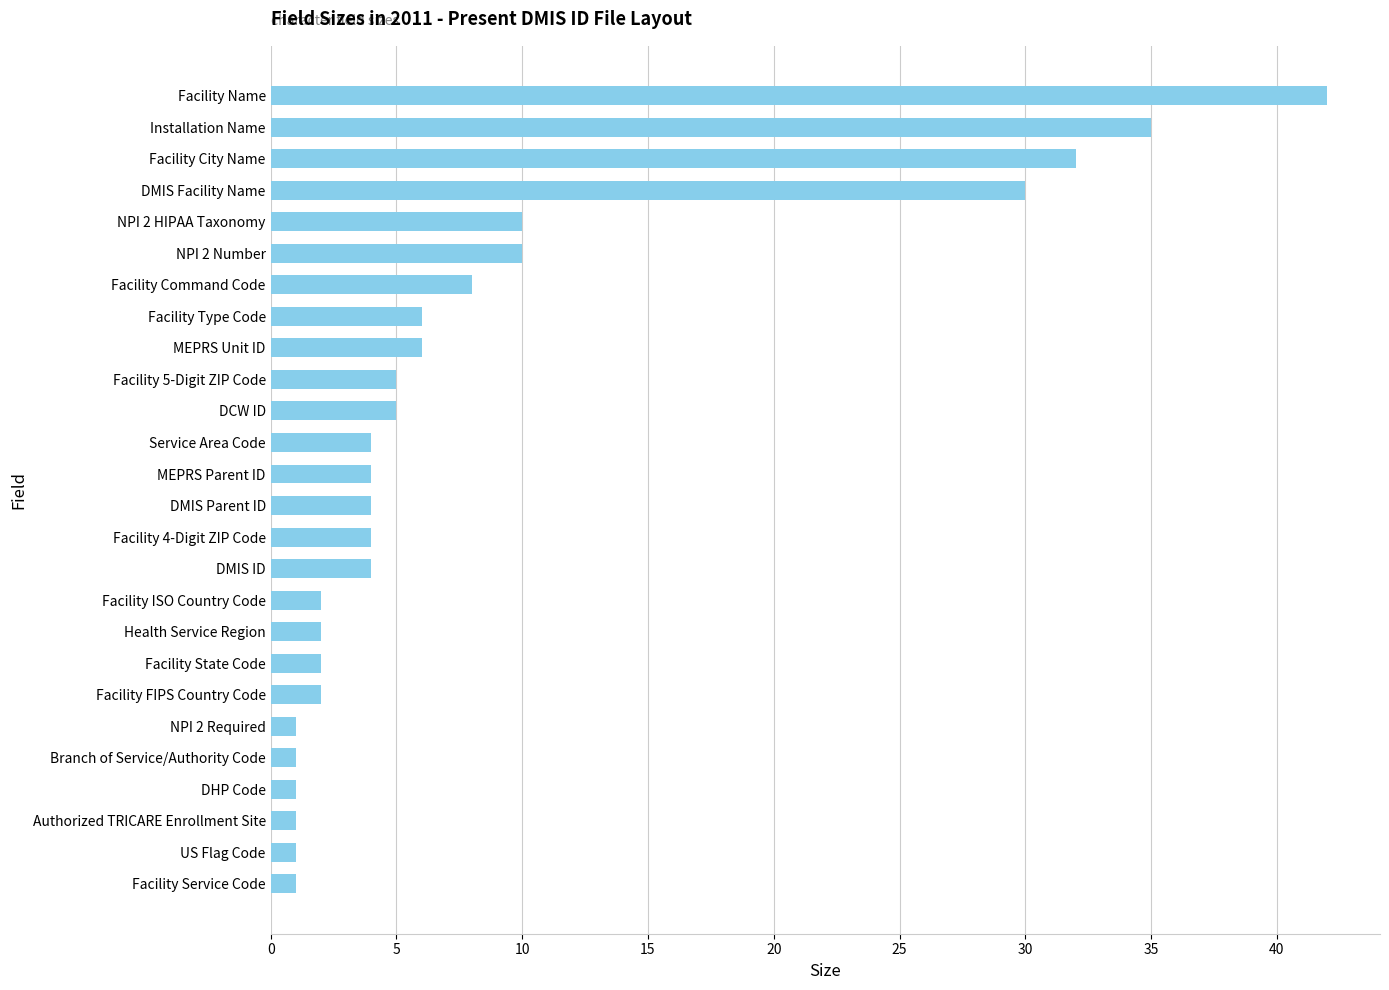

What is the change in value from Facility Service Code to Service Area Code?

+3